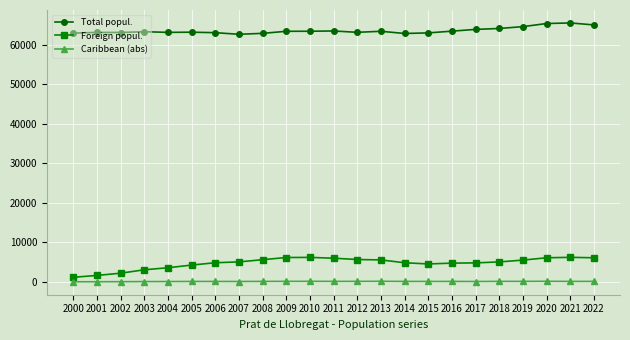

How many categories are shown in the chart?

23